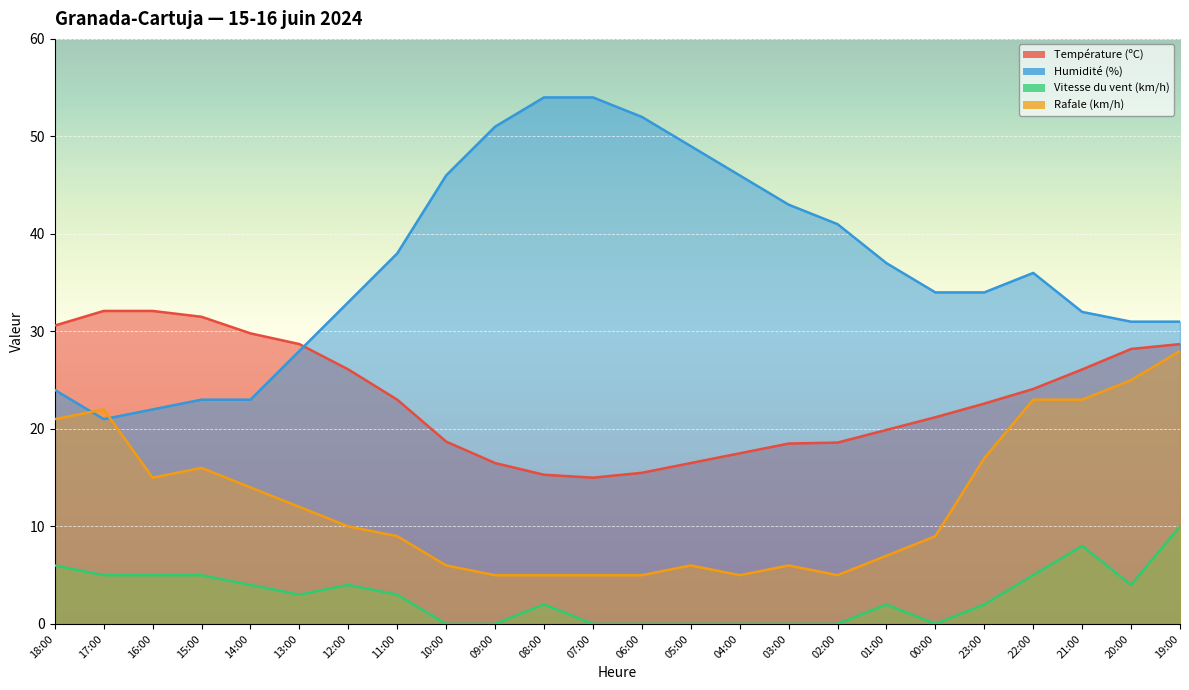

The Rafale (km/h) series shows 7.2 at 07:00. True or false?

False